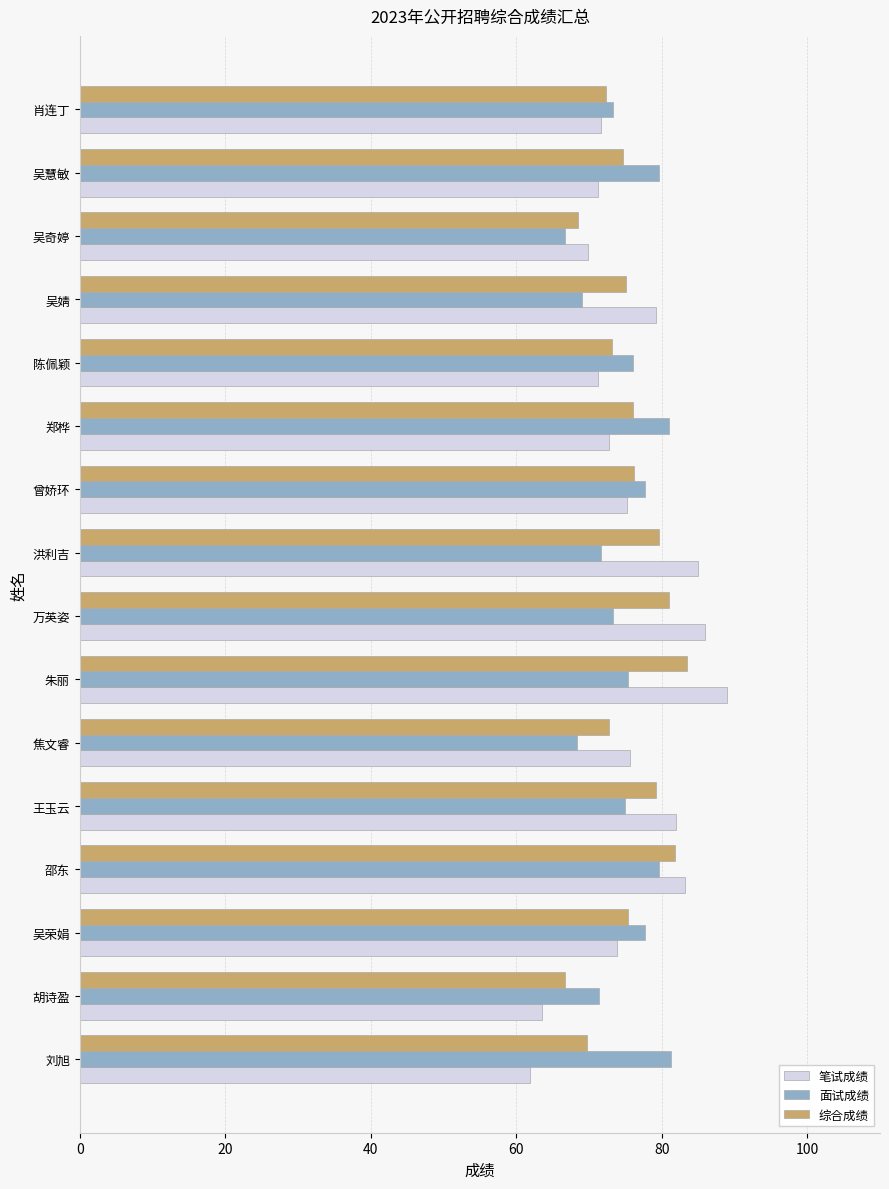

What is the lowest value of the 笔试成绩 series?

61.9